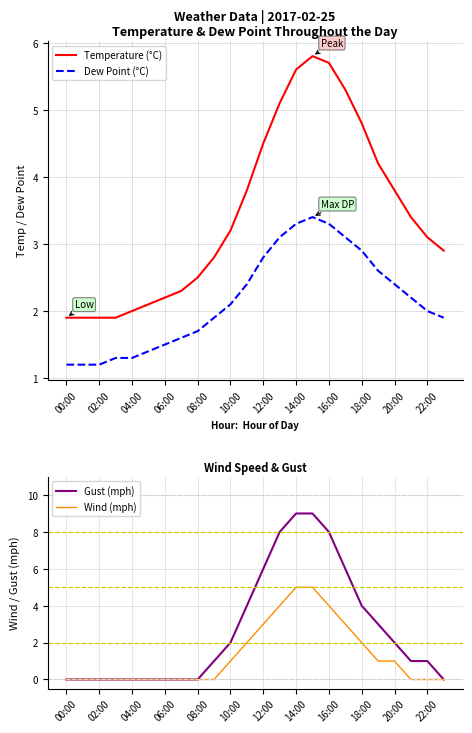

The Wind (mph) series shows 2 at 08:00. True or false?

False